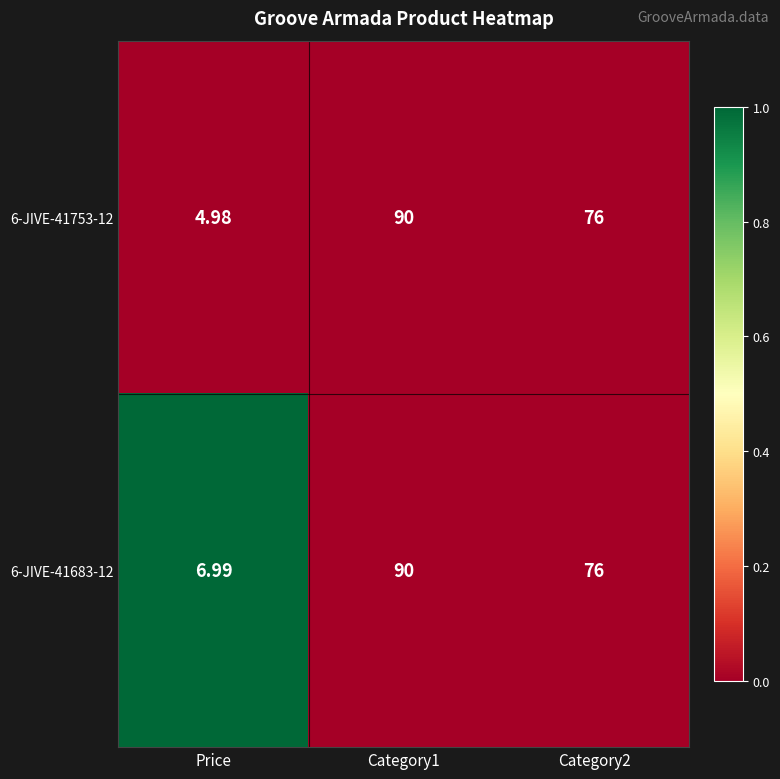

Which series has the largest range (max minus min)?

6-JIVE-41753-12